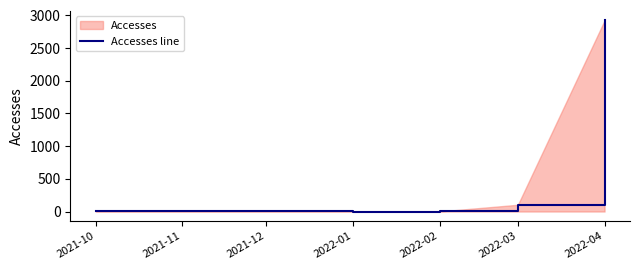

True or false: the data has more than 0 interior local peaks.

True